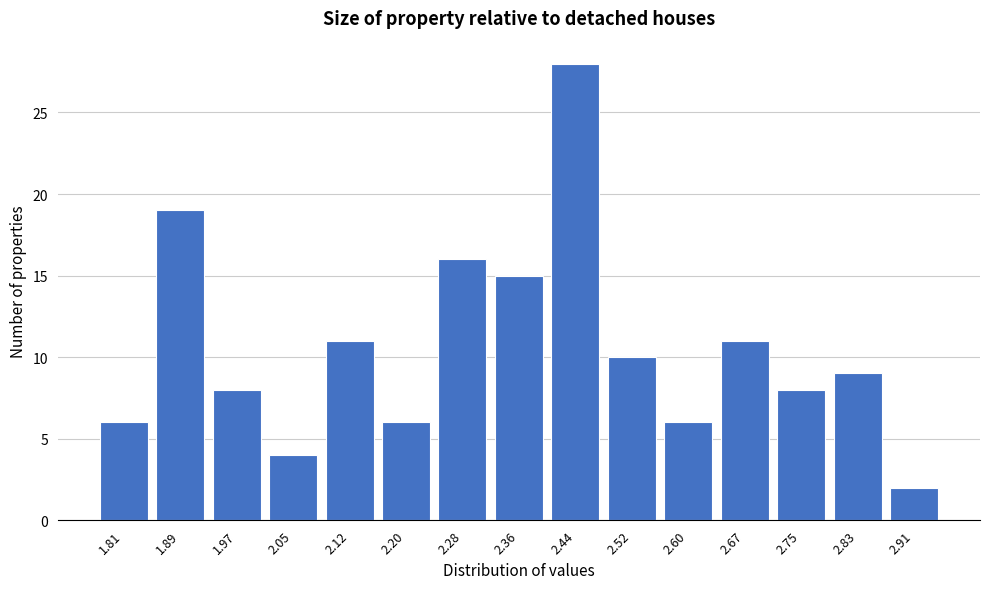

Reading left to right, list every bar in this chart as the range it spans on the x-axis followed by its height. Neither the bar edges nor the heights are printed on the chart, so give them approximately, as read against the axes.

1.77 to 1.85: 6
1.85 to 1.93: 19
1.93 to 2.01: 8
2.01 to 2.08: 4
2.08 to 2.16: 11
2.16 to 2.24: 6
2.24 to 2.32: 16
2.32 to 2.40: 15
2.40 to 2.48: 28
2.48 to 2.56: 10
2.56 to 2.64: 6
2.64 to 2.71: 11
2.71 to 2.79: 8
2.79 to 2.87: 9
2.87 to 2.95: 2